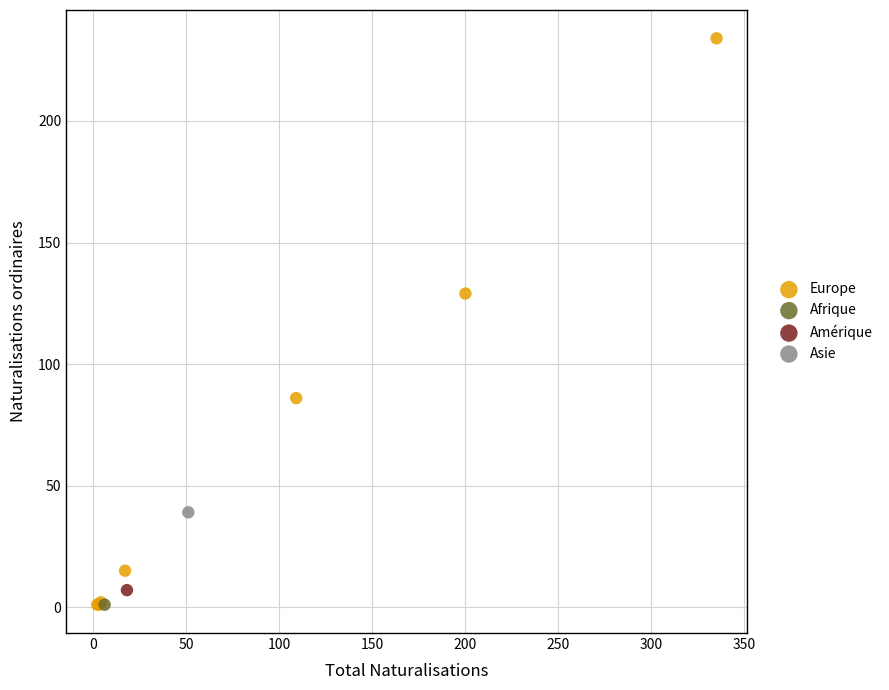

What are all the series names shown in the legend?

Europe, Afrique, Amérique, Asie